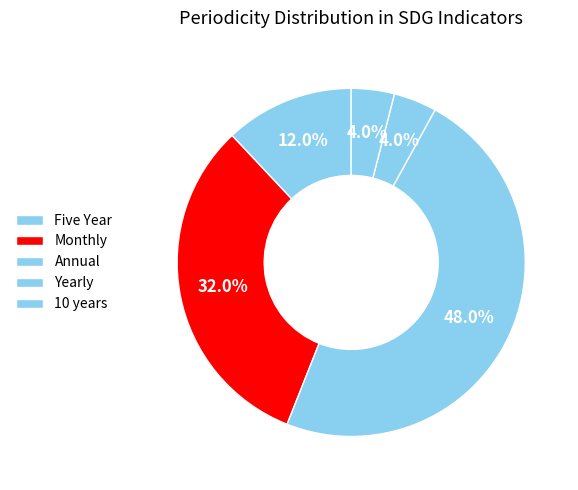

To the nearest percent, what percentage of the pie is Monthly?

32%